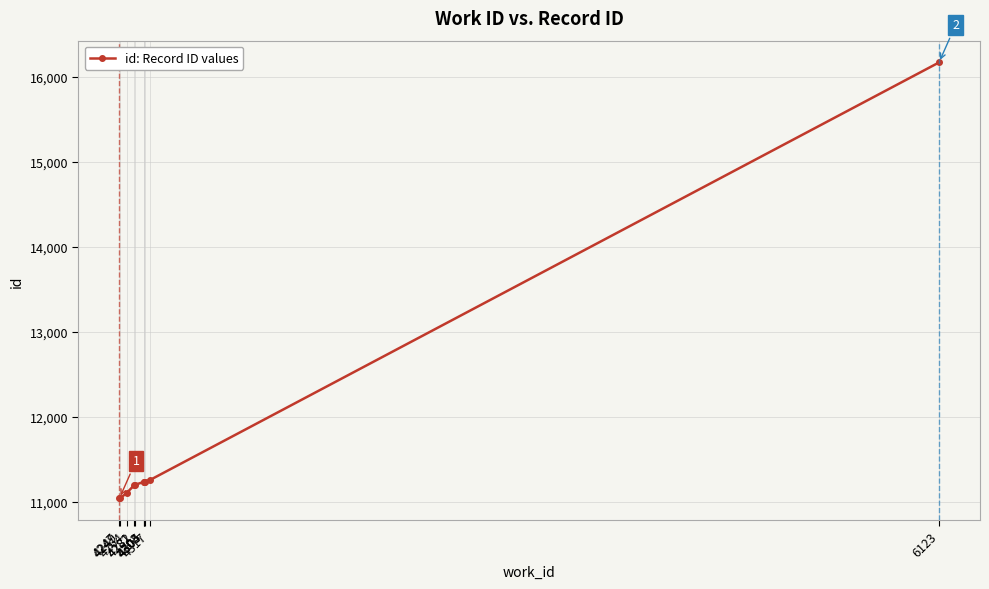

Approximately how many times larger is the value at 4303 compared to 4305?

1.0